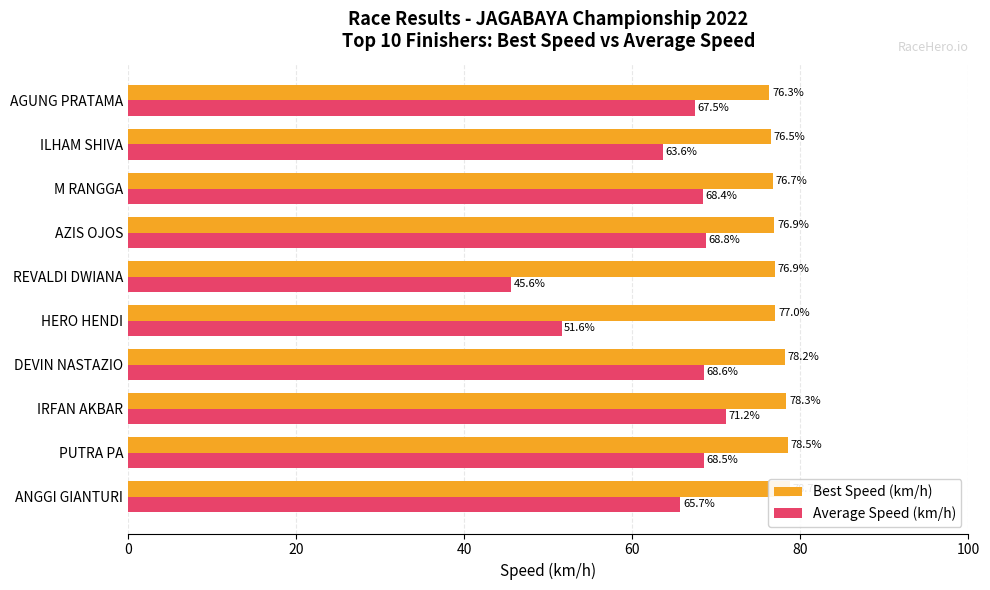

Which series has the largest total across all categories?

Best Speed (km/h)